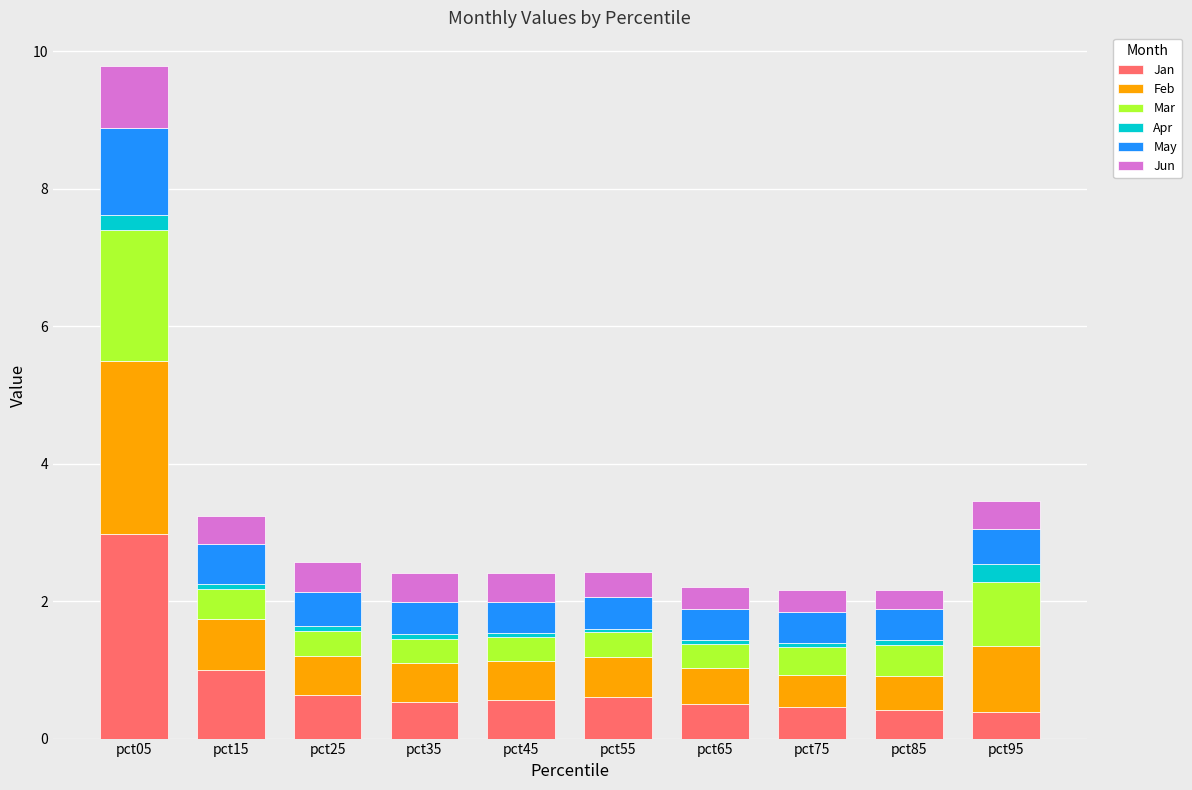

What value does the Jan series have at pct35?

0.5